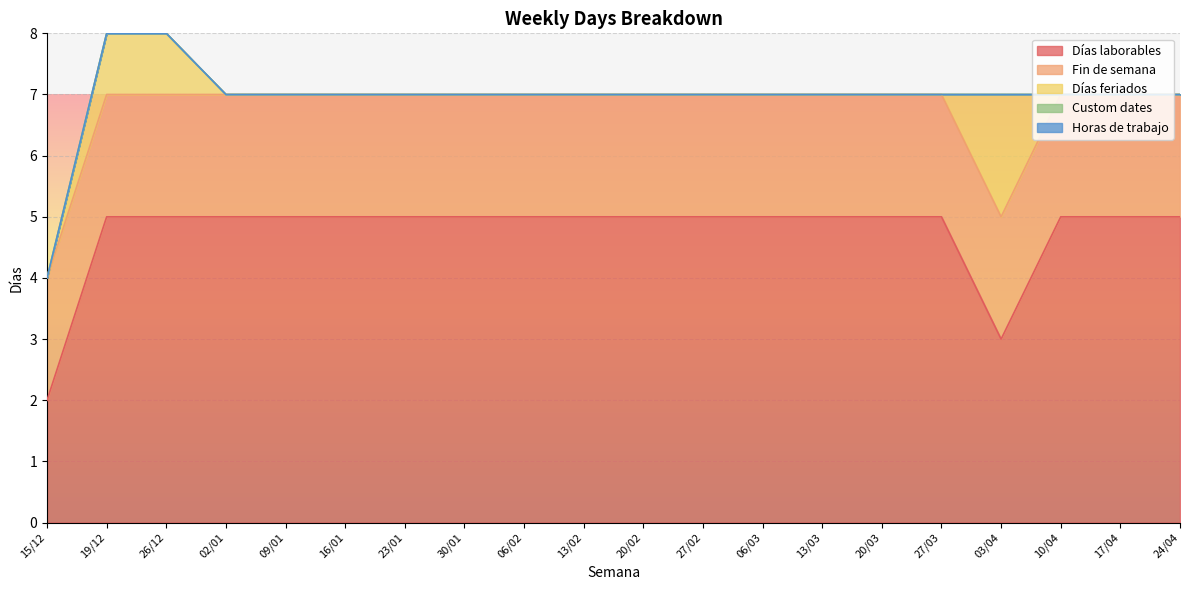

List the labels in order of Custom dates value, largest first.

15/12, 19/12, 26/12, 02/01, 09/01, 16/01, 23/01, 30/01, 06/02, 13/02, 20/02, 27/02, 06/03, 13/03, 20/03, 27/03, 03/04, 10/04, 17/04, 24/04